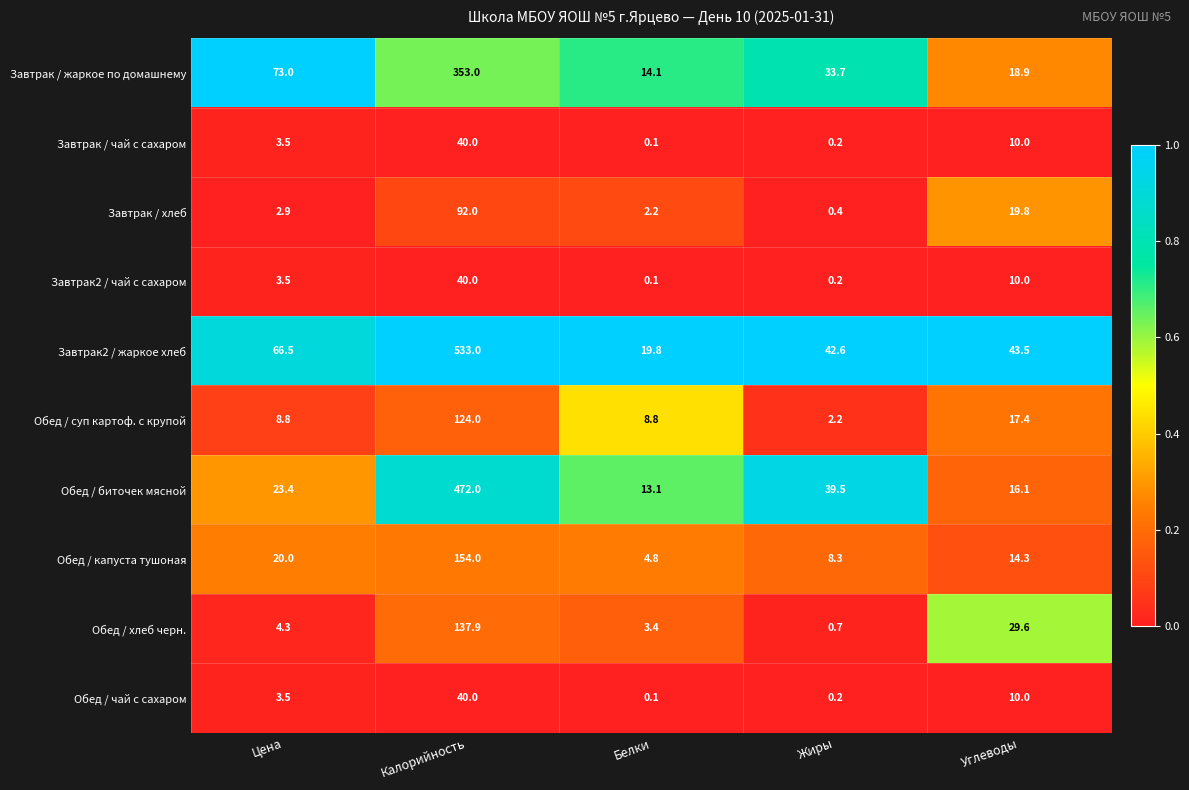

Which series has the largest range (max minus min)?

Завтрак2 / жаркое хлеб